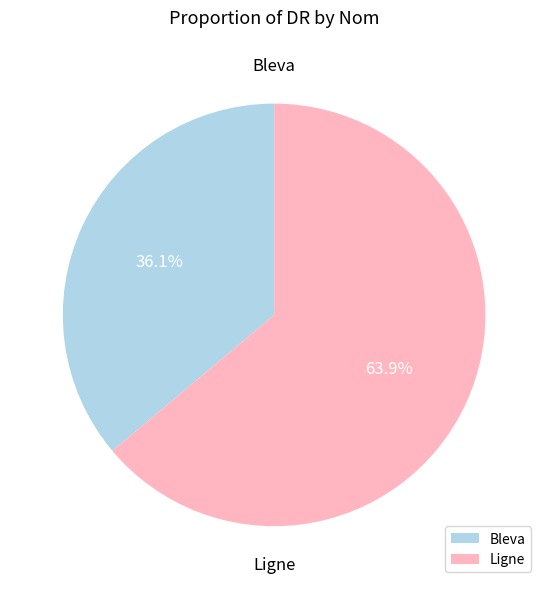

The Ligne slice represents 70% of the pie. True or false?

False